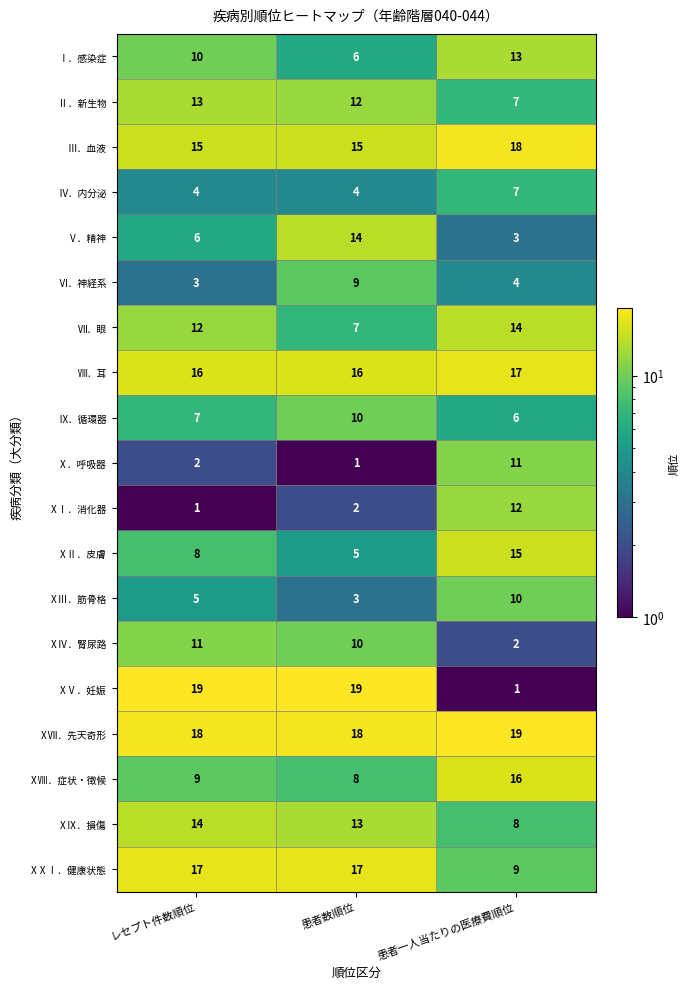

How many categories are shown in the chart?

3